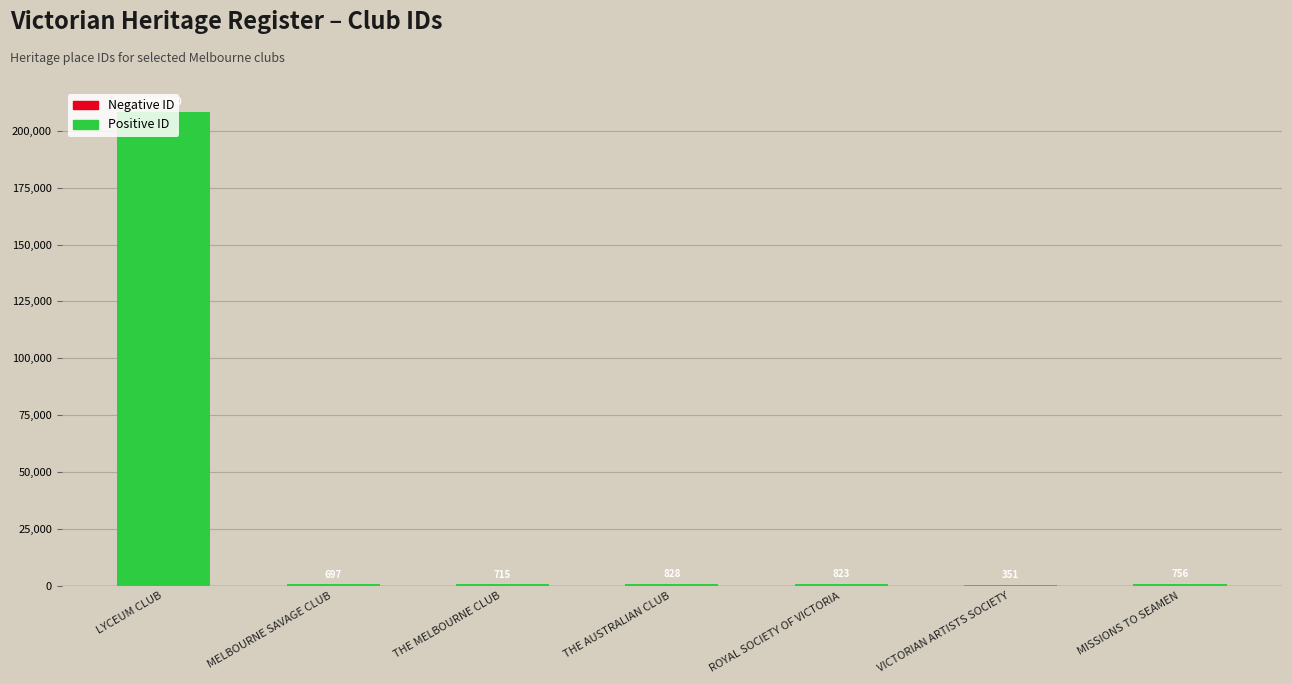

Are the bars horizontal?

No